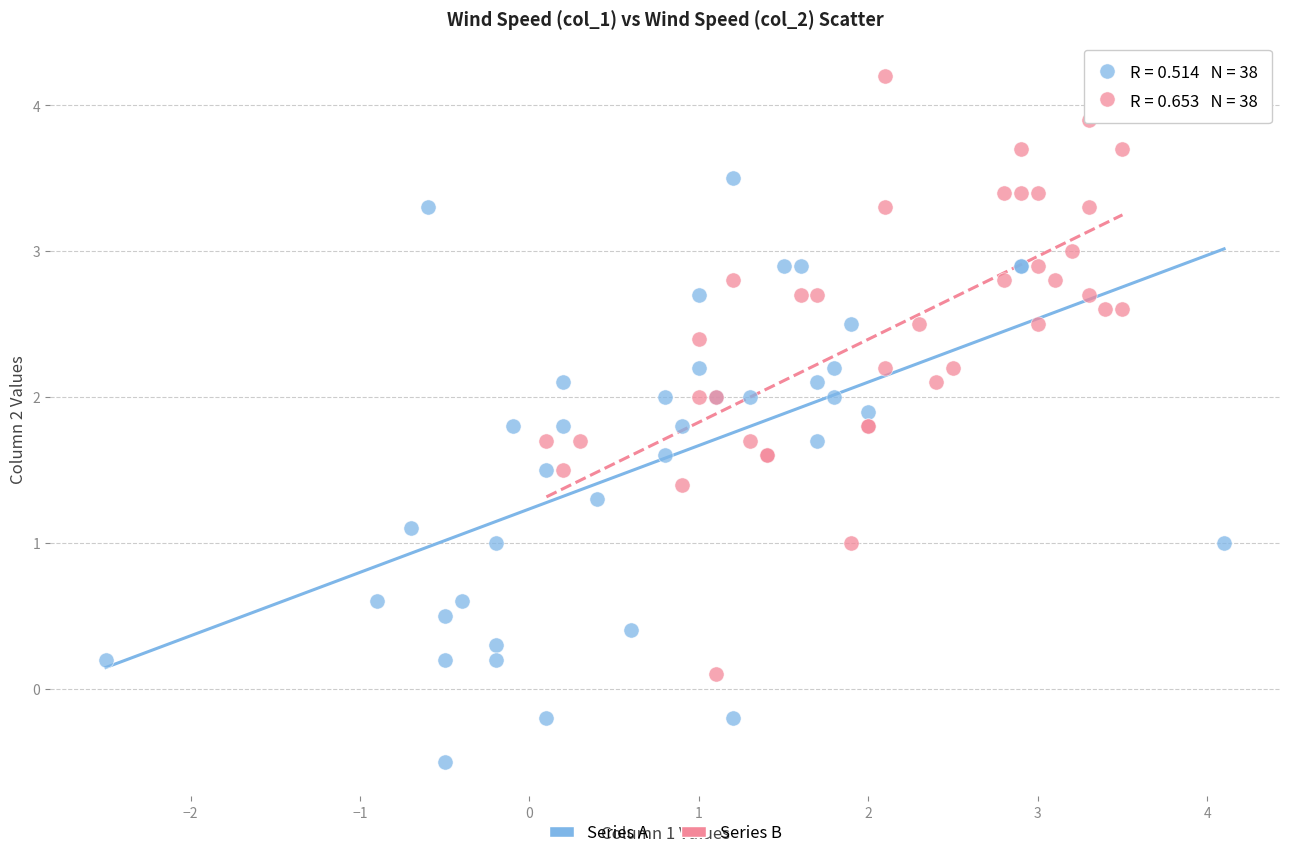

What are all the series names shown in the legend?

Series A, Series B